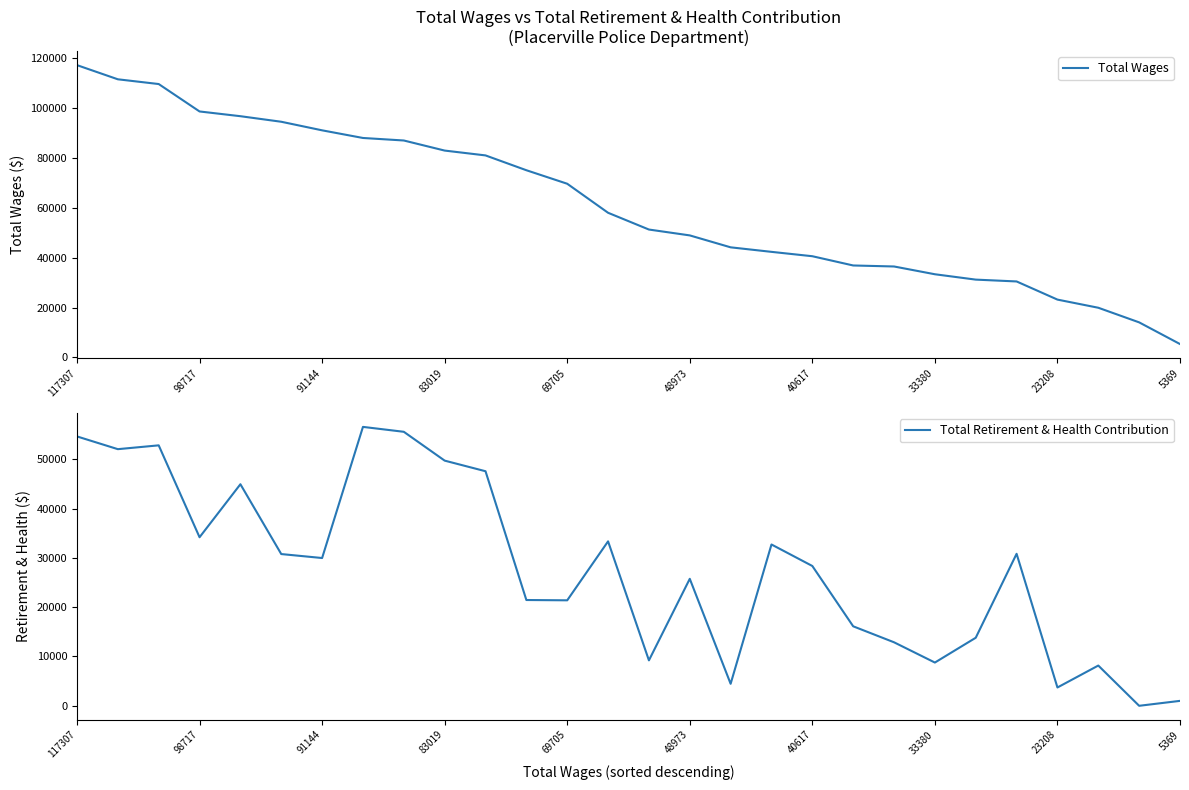

Reading right to left, transcribe all the data shown in this chart.

Total Wages: 5369	14073	19938	23208	30492	31228	33380	36500	36905	40617	42371	44188	48973	51326	58054	69705	75128	81076	83019	87063	88076	91144	94586	96814	98717	109721	111625	117307
Total Retirement & Health Contribution: 1000	0	8163	3714	30824	13799	8771	12880	16121	28353	32714	4462	25753	9214	33349	21391	21453	47569	49721	55567	56562	29969	30772	44933	34182	52819	52045	54627